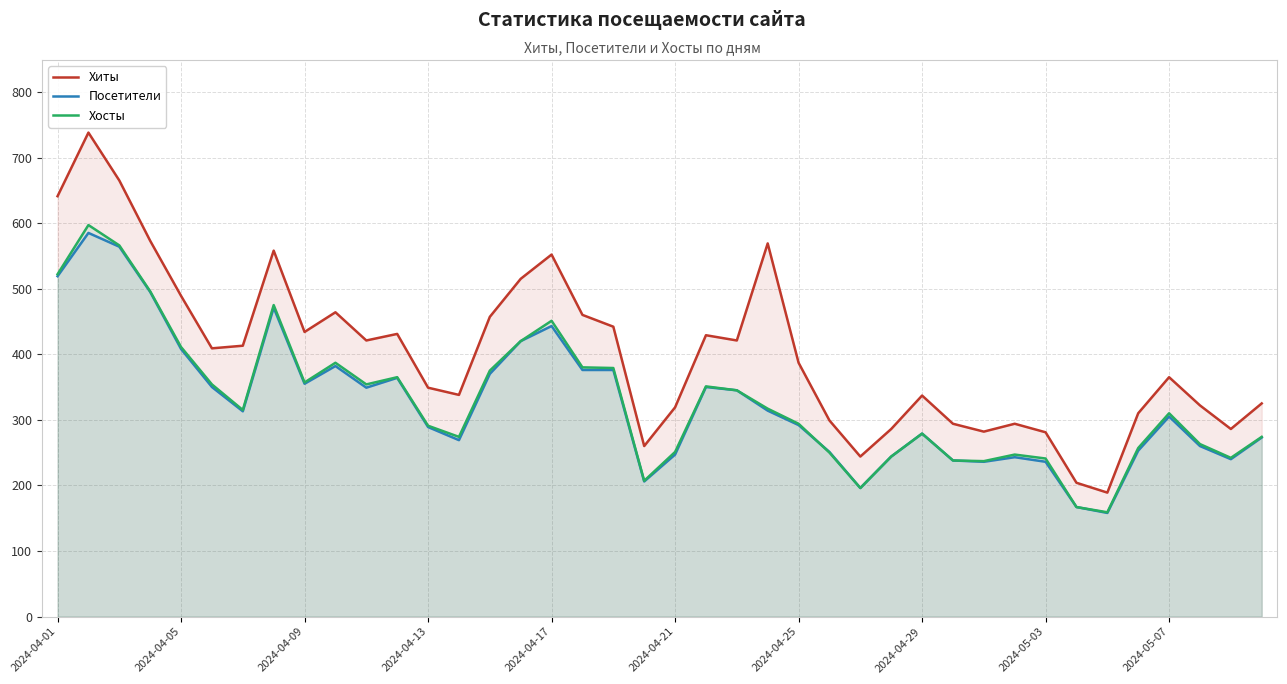

What is the greatest value displayed?

738